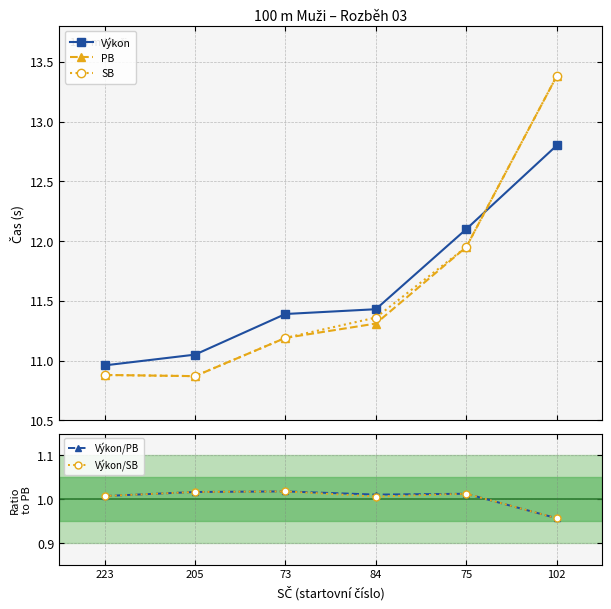

Which series has the largest range (max minus min)?

PB